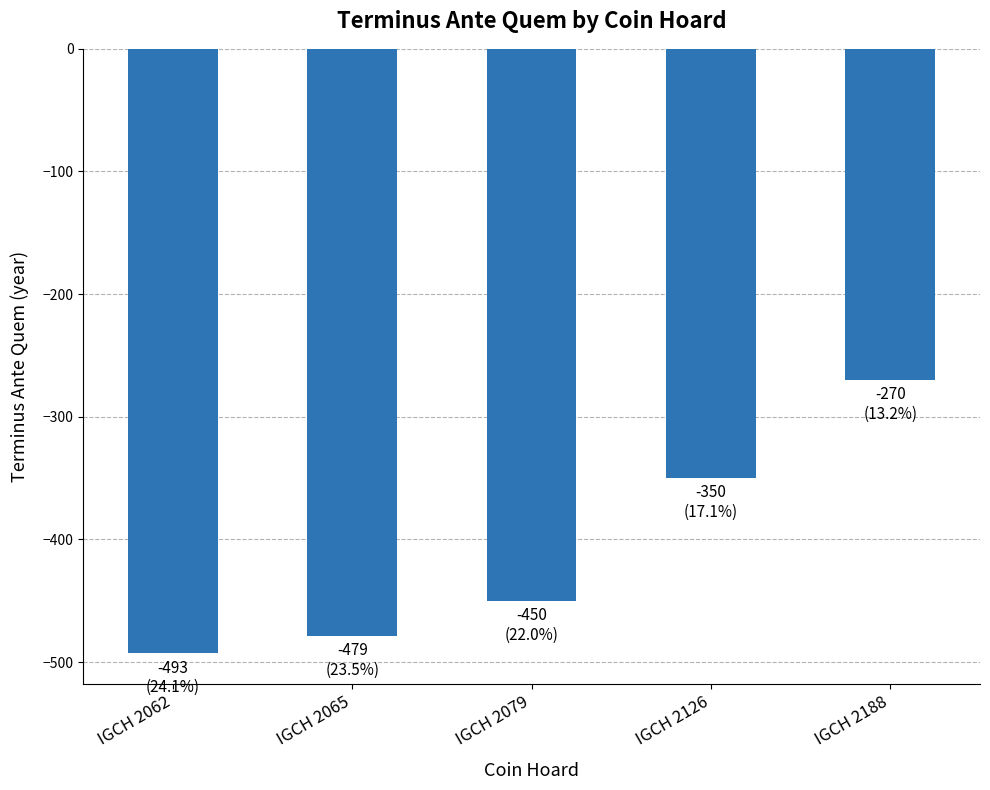

Which has a higher value, IGCH 2188 or IGCH 2079?

IGCH 2188